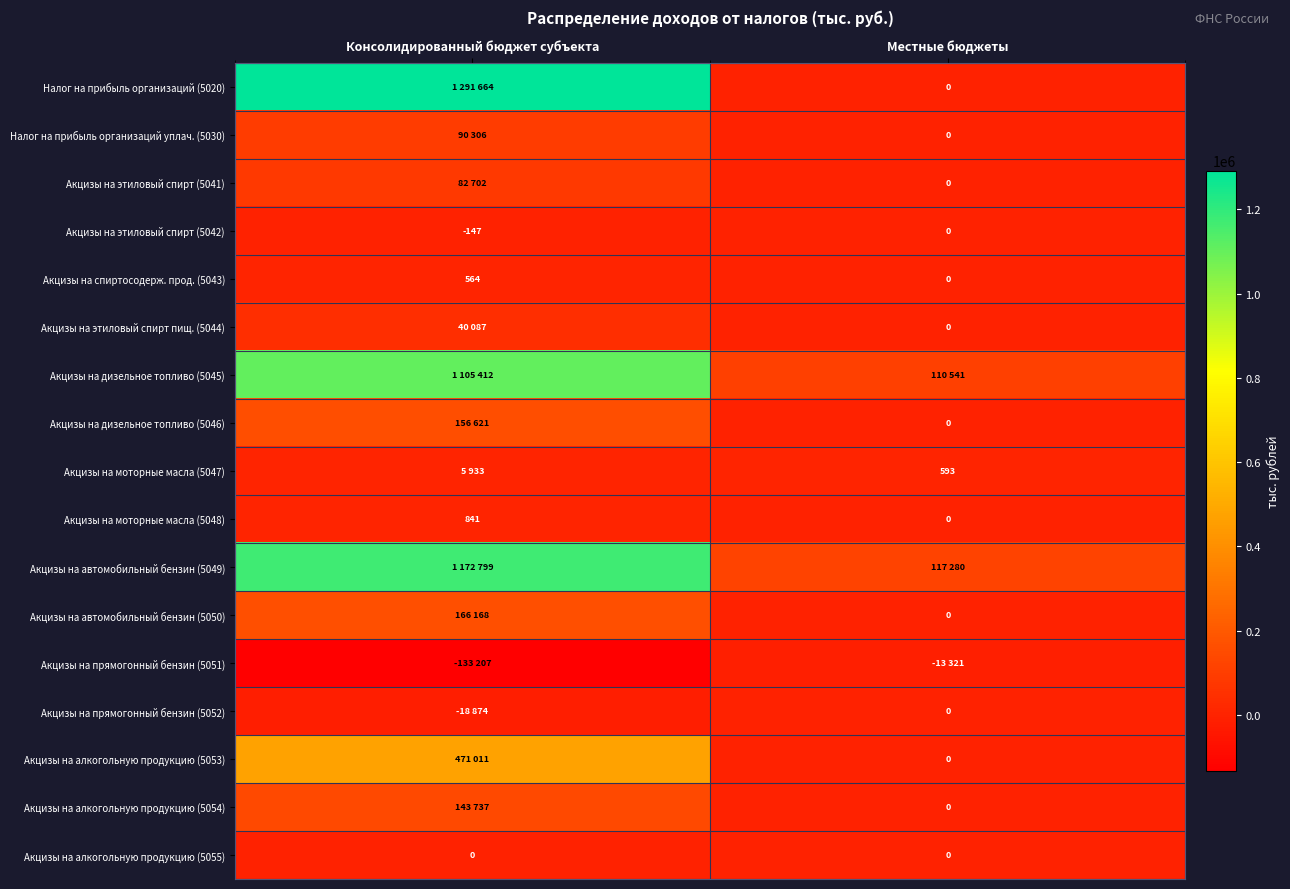

What value does the Акцизы на моторные масла (5048) series have at Консолидированный бюджет субъекта, to the nearest 50?

850